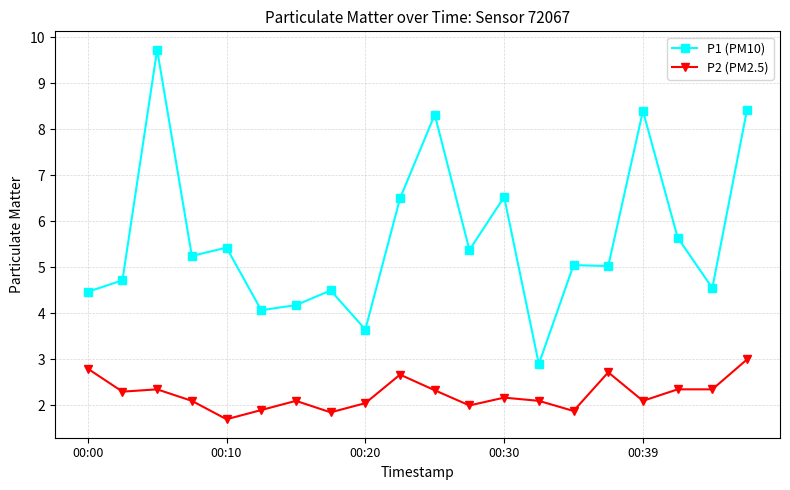

What is the maximum value for P2 (PM2.5)?

3.0